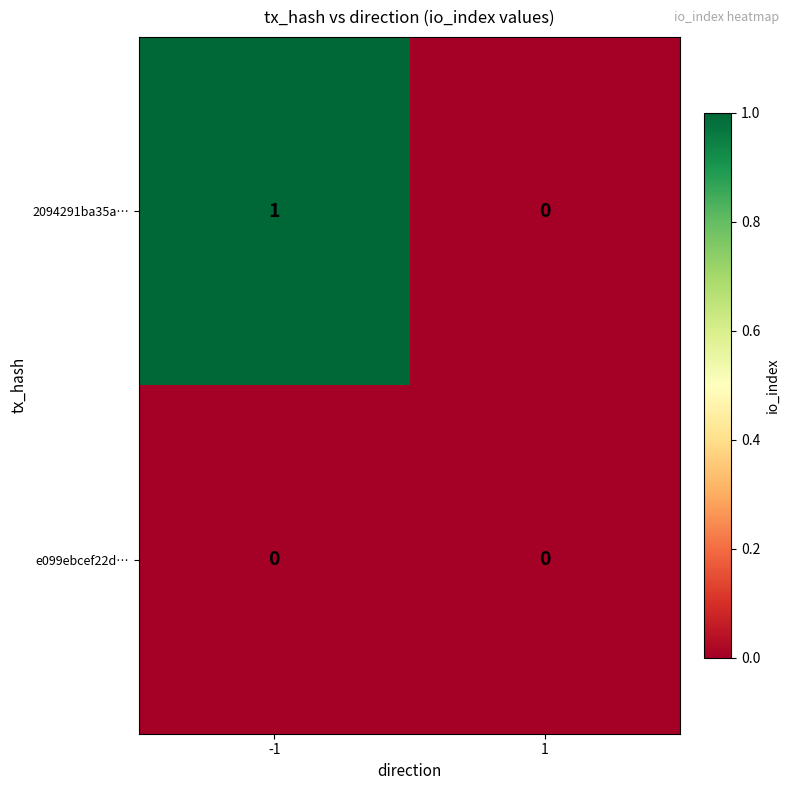

Between -1 and 1, which series saw the biggest shift?

2094291ba35a…